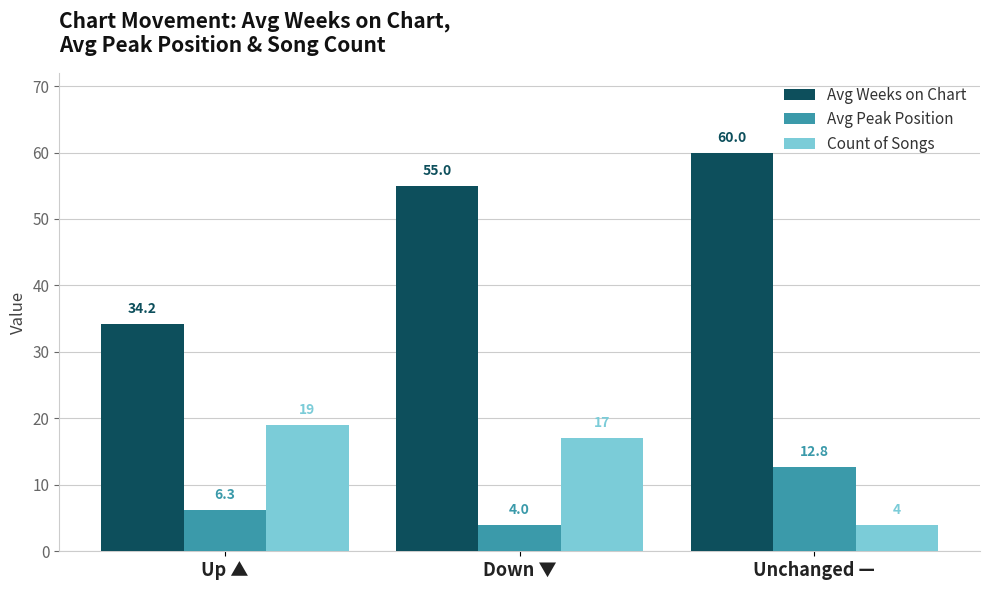

List the series in order of their peak value, highest first.

Avg Weeks on Chart, Count of Songs, Avg Peak Position